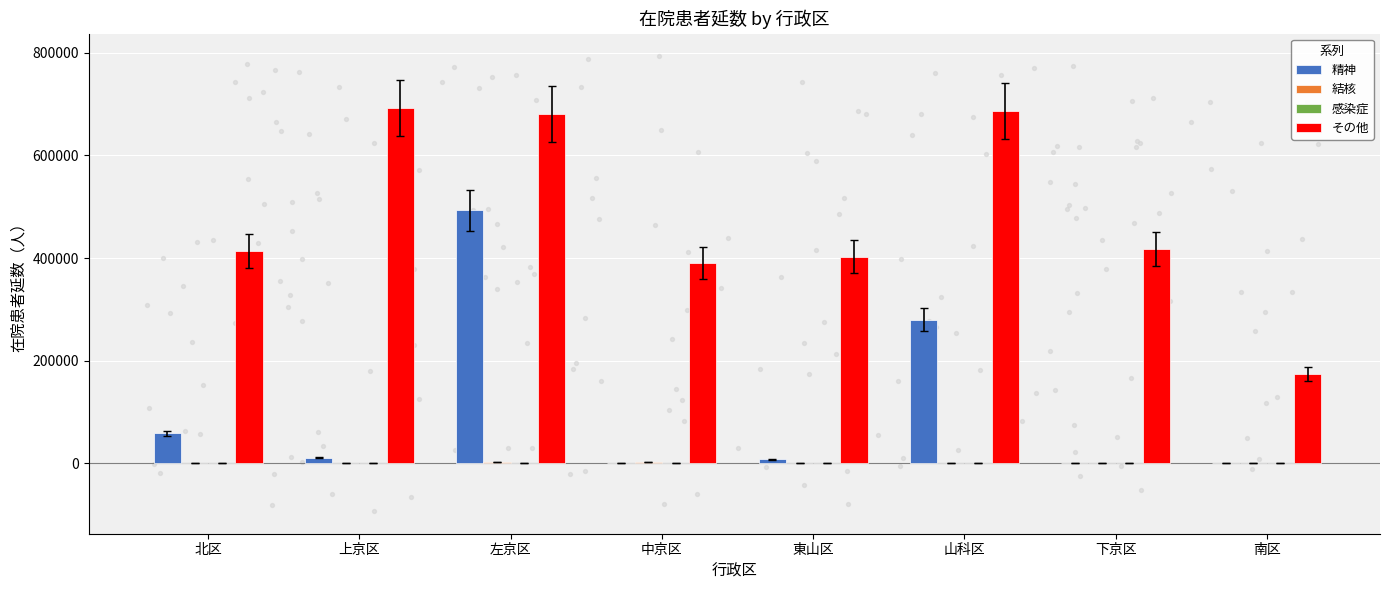

What is the total value across all series at 中京区?

392057